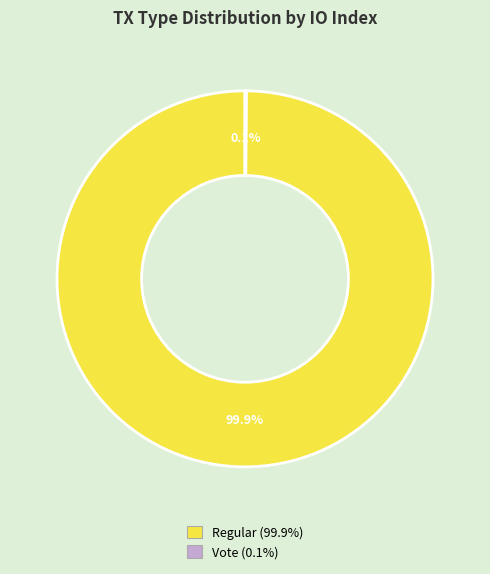

Is there any slice that represents more than half of the pie?

Yes